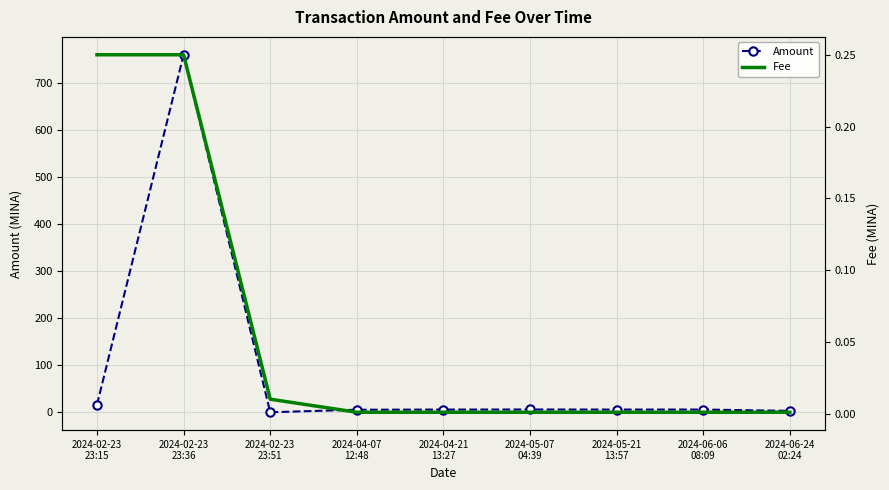

The Fee series shows 0.0 at 2024-04-07
12:48. True or false?

True